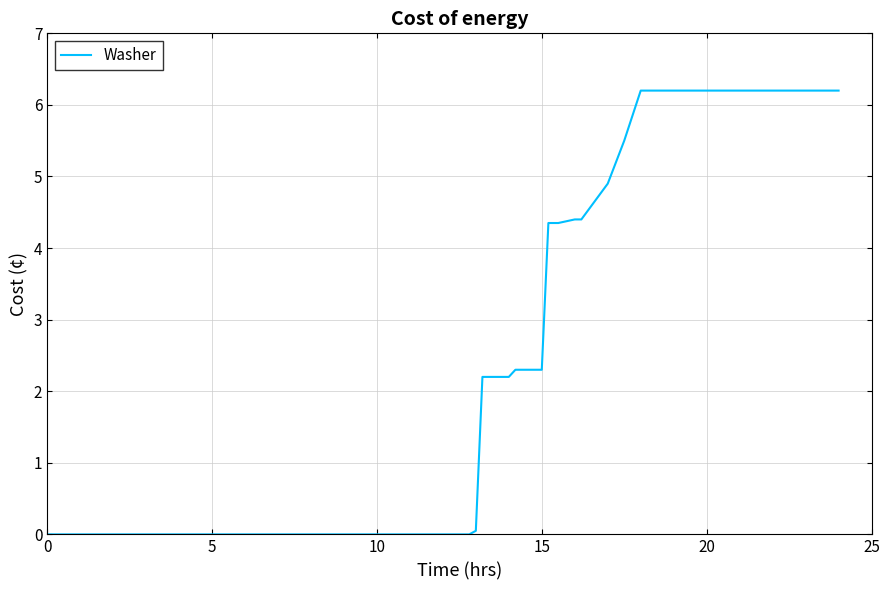

What is the maximum value shown in the chart?

6.2